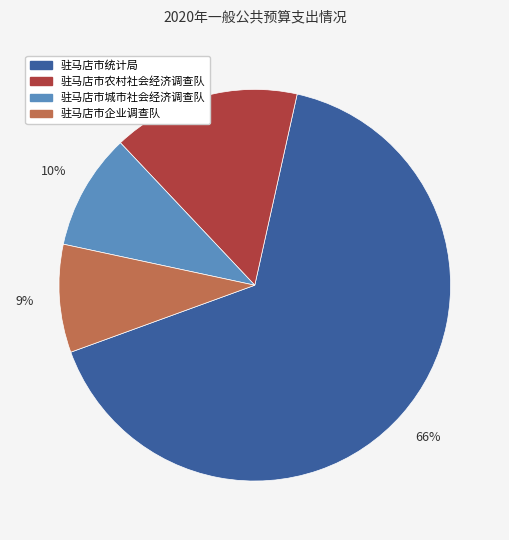

To the nearest percent, what portion does 驻马店市企业调查队 represent?

9%